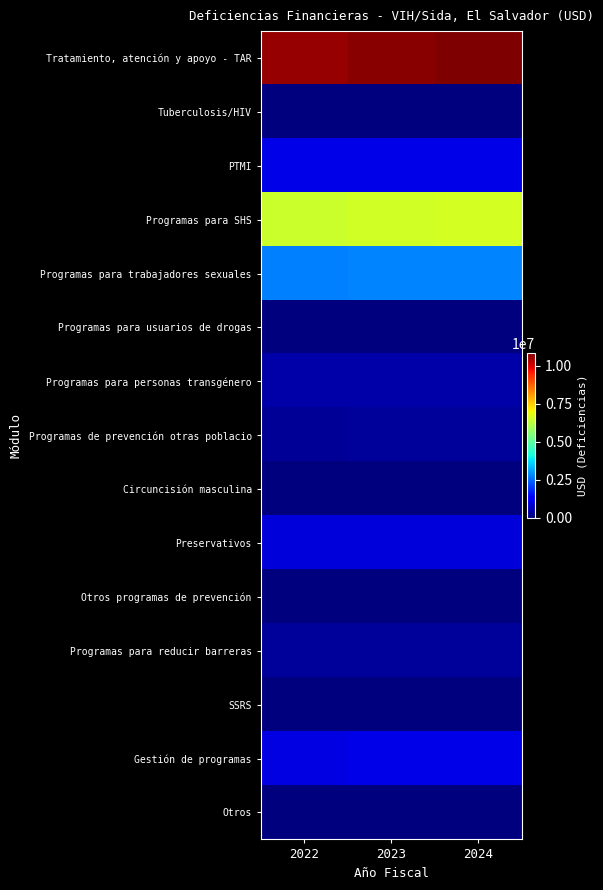

Which series has the widest spread of values?

Tratamiento, atención y apoyo - TAR